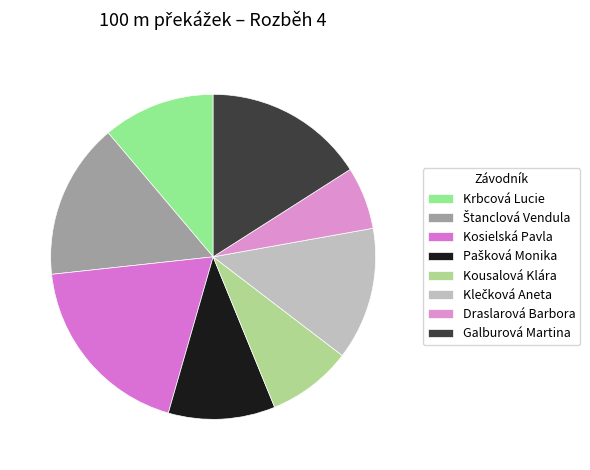

To the nearest percent, what is the difference between the largest and smallest slice percentages?

13%